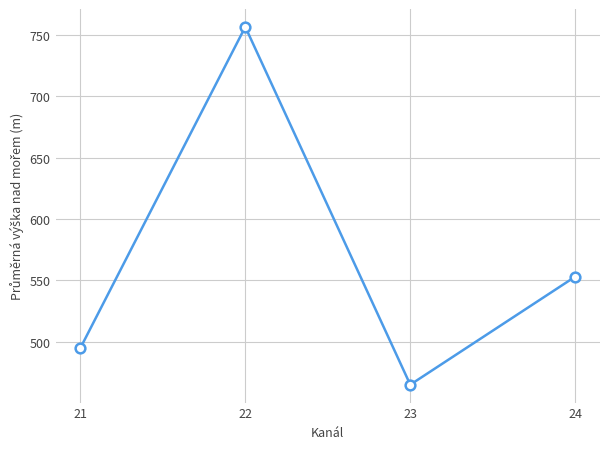

At which category does the data reach its first local peak?

22